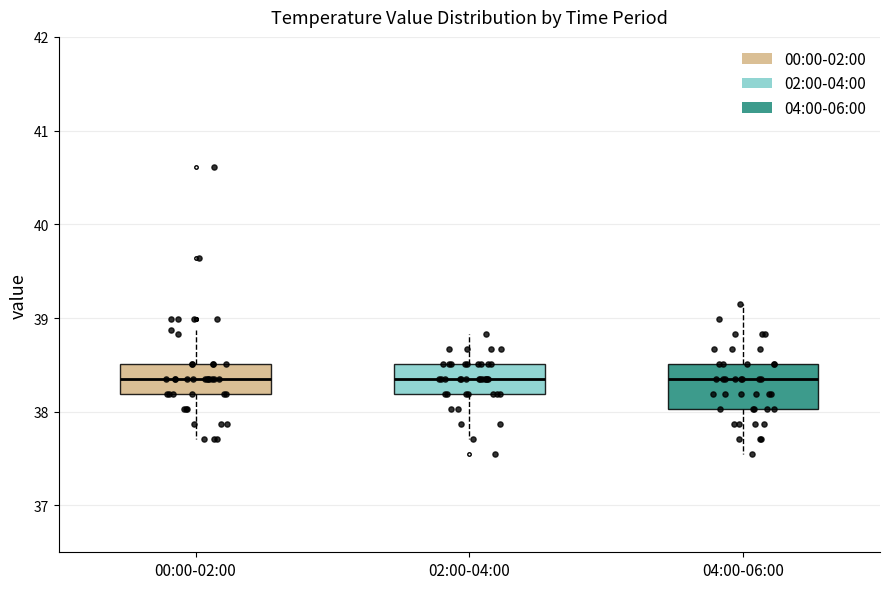

Reading left to right, read every box against the y-axis: the position of its median line, the range the box covers, and the ends of its whiskers. The values are not printed on the chart, so give them approximately, as read against the axis.

00:00-02:00: median 38.4, box 38.2 to 38.5, whiskers 37.7 to 38.9
02:00-04:00: median 38.4, box 38.2 to 38.5, whiskers 37.7 to 38.8
04:00-06:00: median 38.4, box 38.0 to 38.5, whiskers 37.6 to 39.2